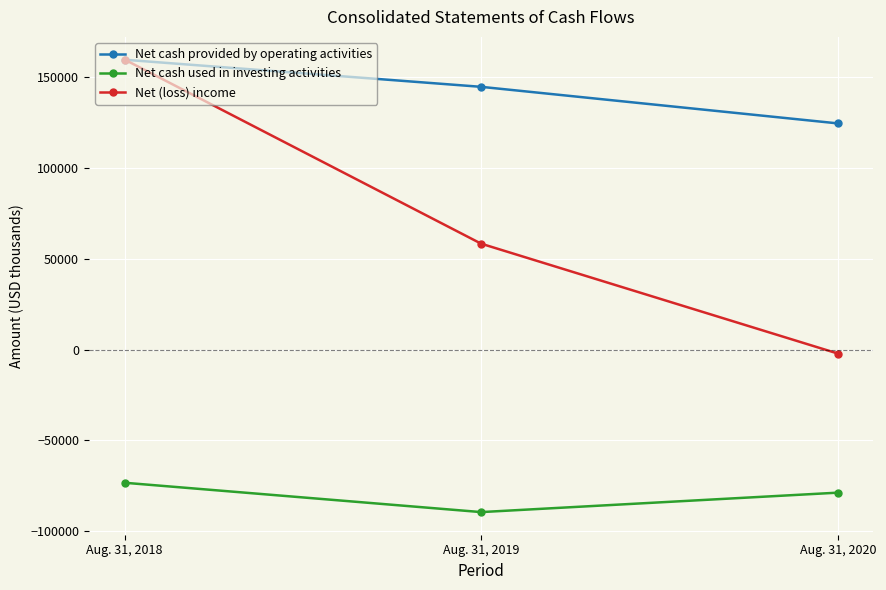

Reading left to right, list all the values displayed in this chart.

Net cash provided by operating activities: Aug. 31, 2018=159676	Aug. 31, 2019=144740	Aug. 31, 2020=124597
Net cash used in investing activities: Aug. 31, 2018=-73398	Aug. 31, 2019=-89565	Aug. 31, 2020=-78855
Net (loss) income: Aug. 31, 2018=159789	Aug. 31, 2019=58322	Aug. 31, 2020=-2200